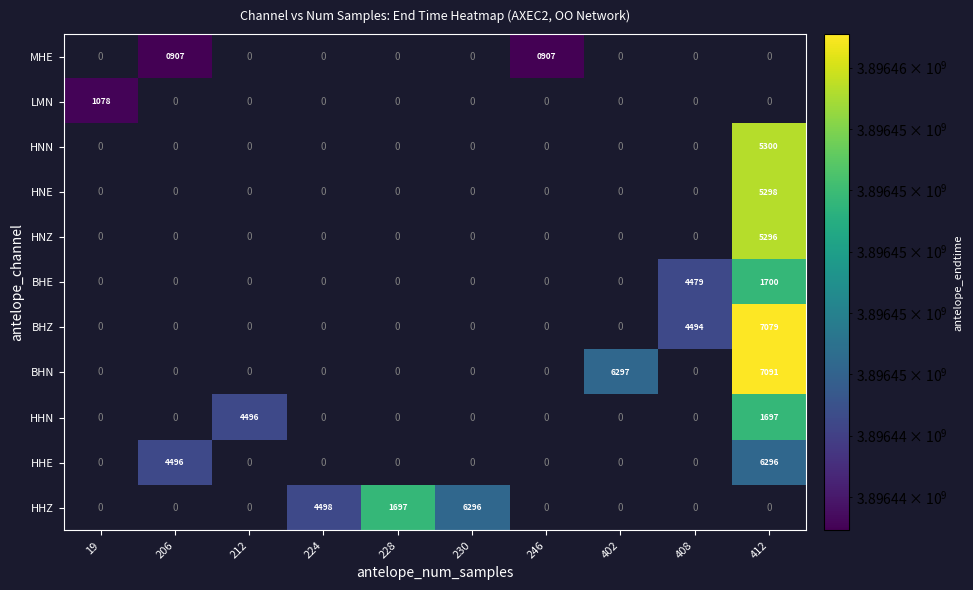

True or false: BHZ has a value of 7079 at 412.

True